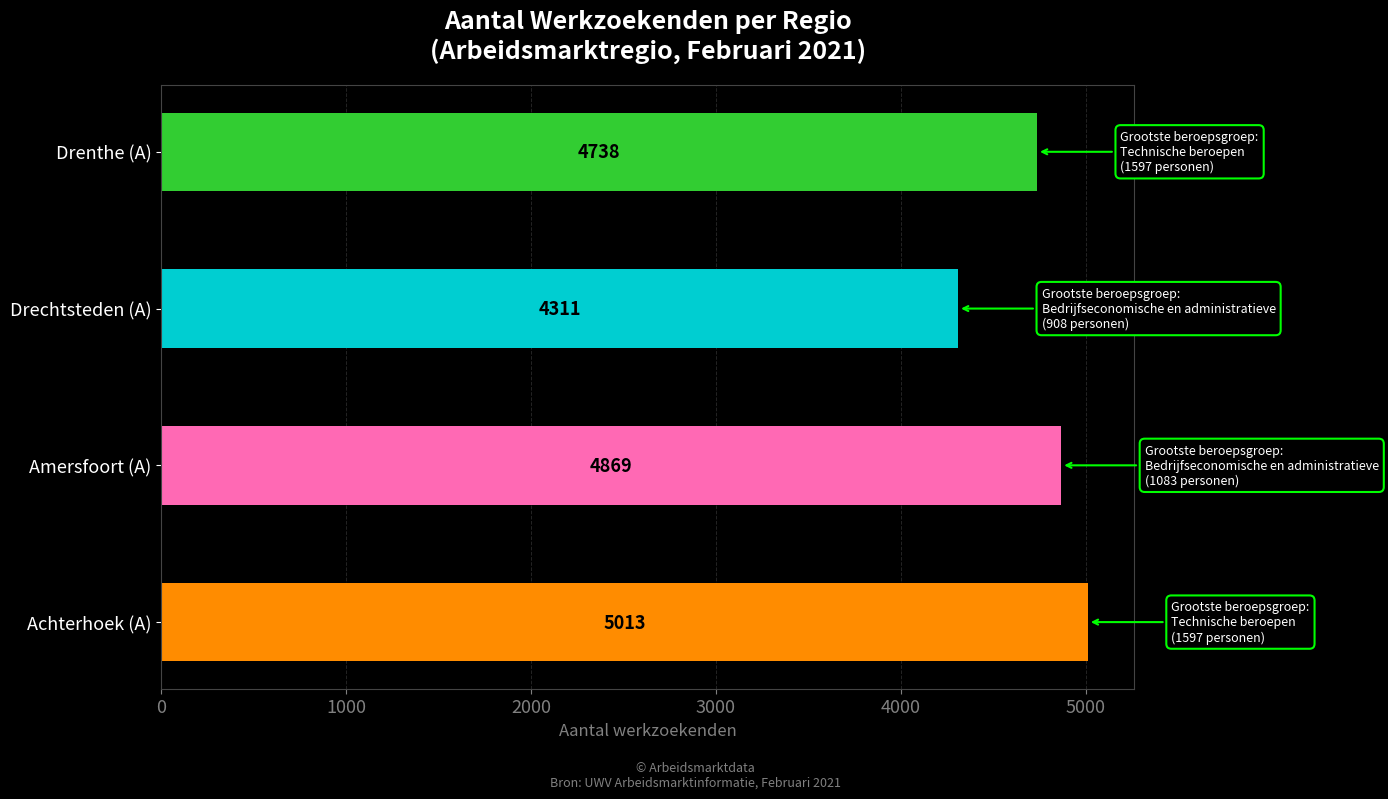

How many values are below 4869?

2